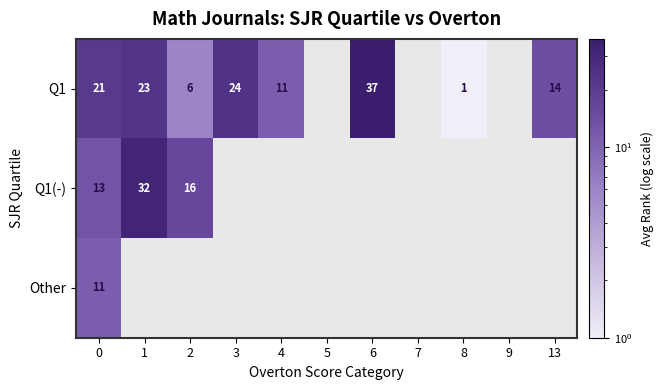

What is the difference between the Q1 values at 13 and 8?

13